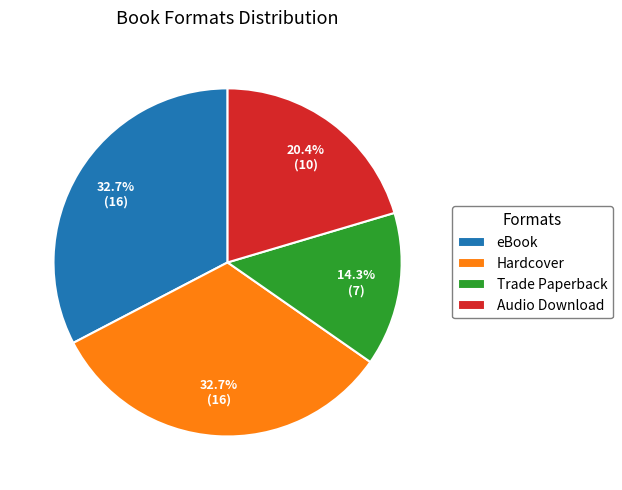

To the nearest percent, what is the combined percentage of eBook and Trade Paperback?

47%